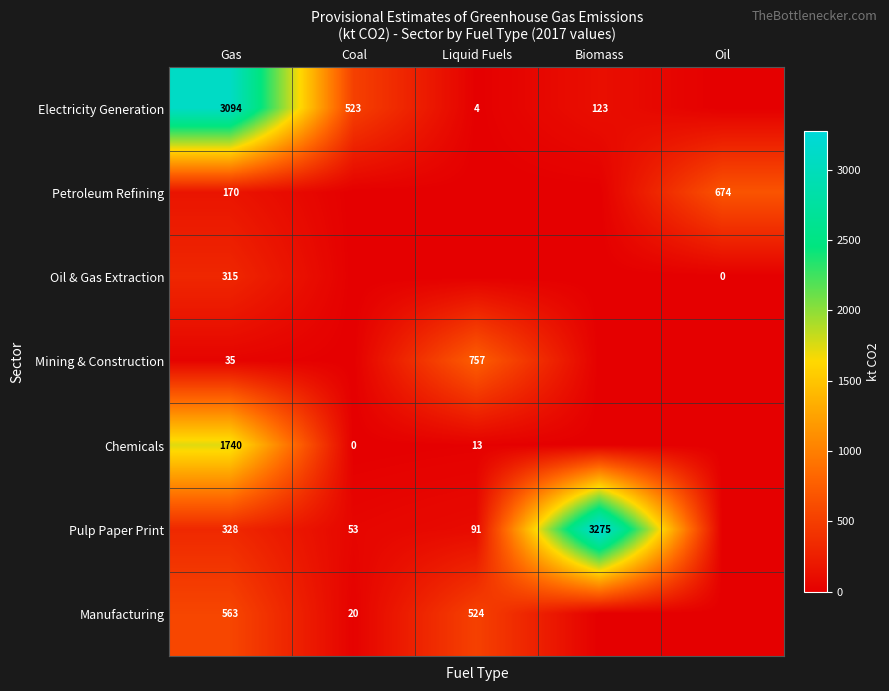

Is it true that Electricity Generation equals 123 at Biomass?

True